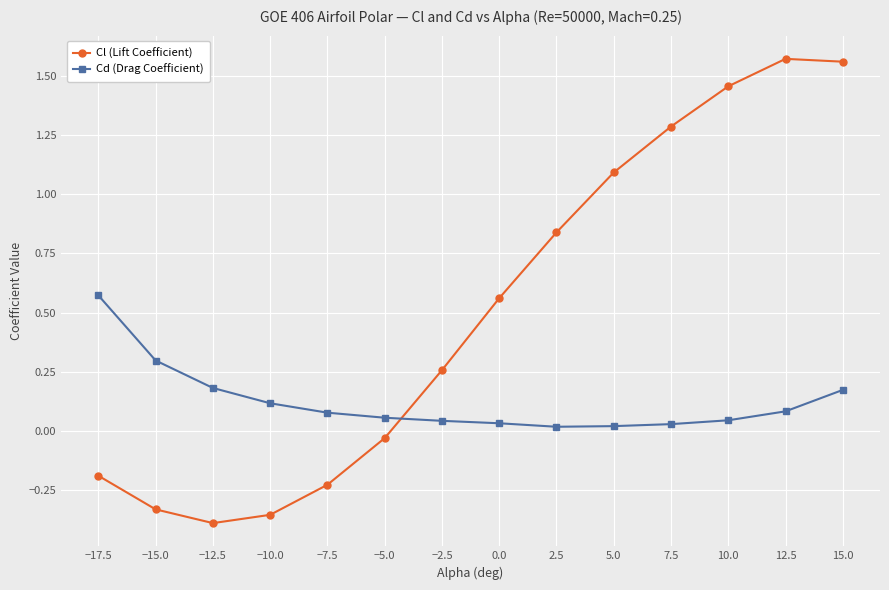

Which category has the lowest value across all series?

−12.5